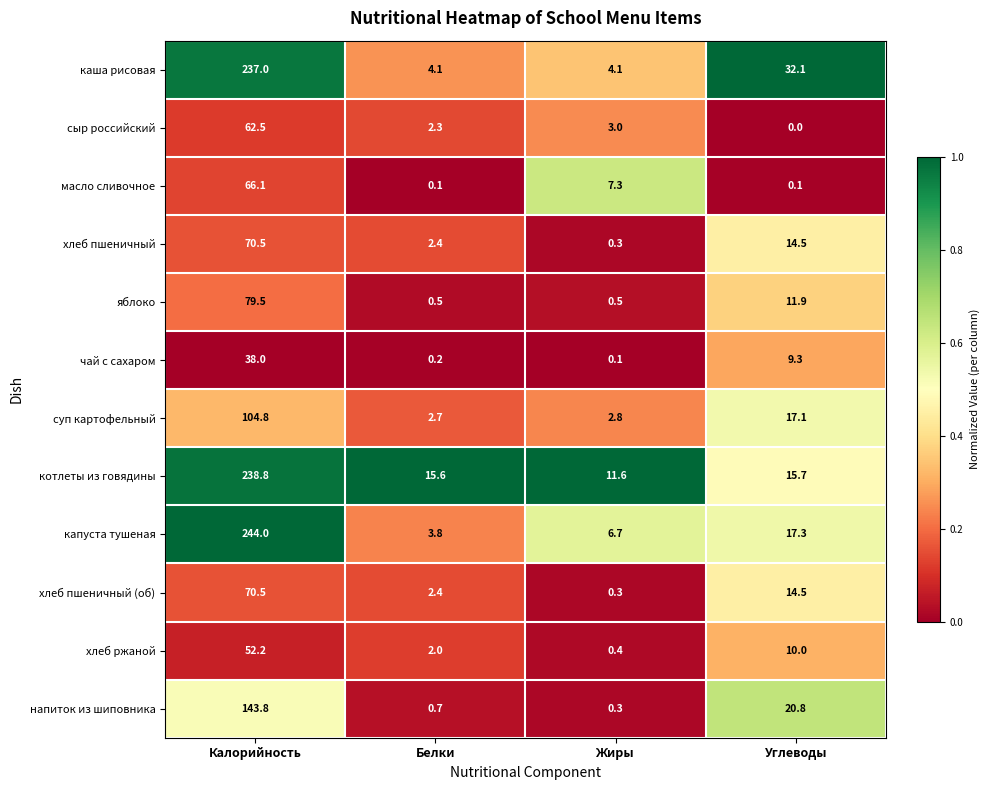

What is the sum of the сыр российский values at Углеводы and Белки?

2.3